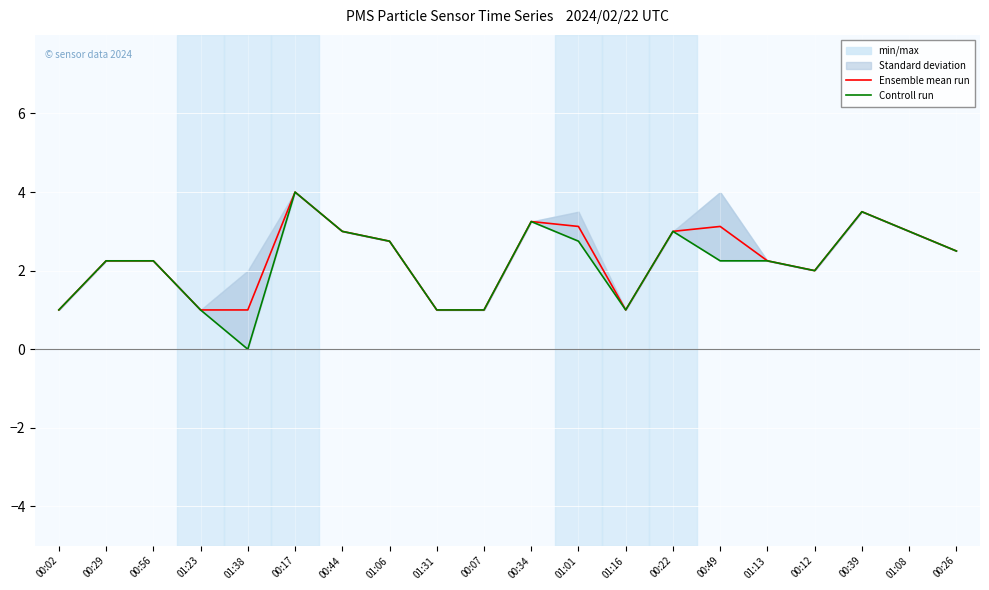

What is the total value across all series at 00:07?

2.0